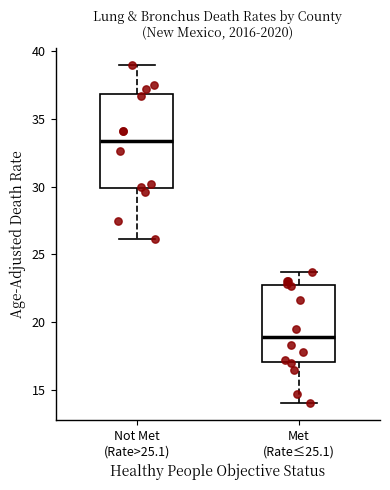

Reading left to right, read every box against the y-axis: the position of its median line, the range the box covers, and the ends of its whiskers. The values are not printed on the chart, so give them approximately, as read against the axis.

Not Met (Rate>25.1): median 33.5, box 30.0 to 37.0, whiskers 26.0 to 39.0
Met (Rate≤25.1): median 19.0, box 17.0 to 23.0, whiskers 14.0 to 23.5